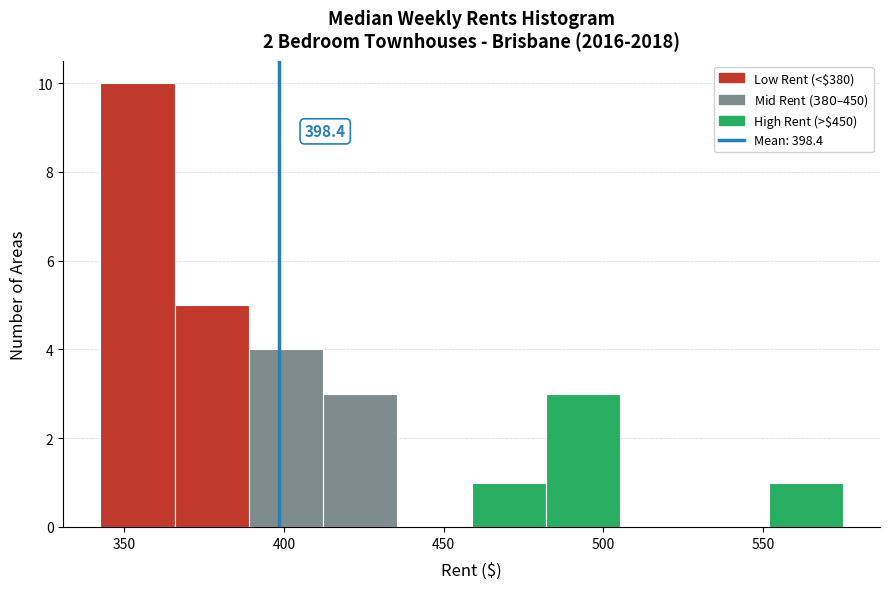

Over which range of the x-axis is the bar tallest?

345 to 365